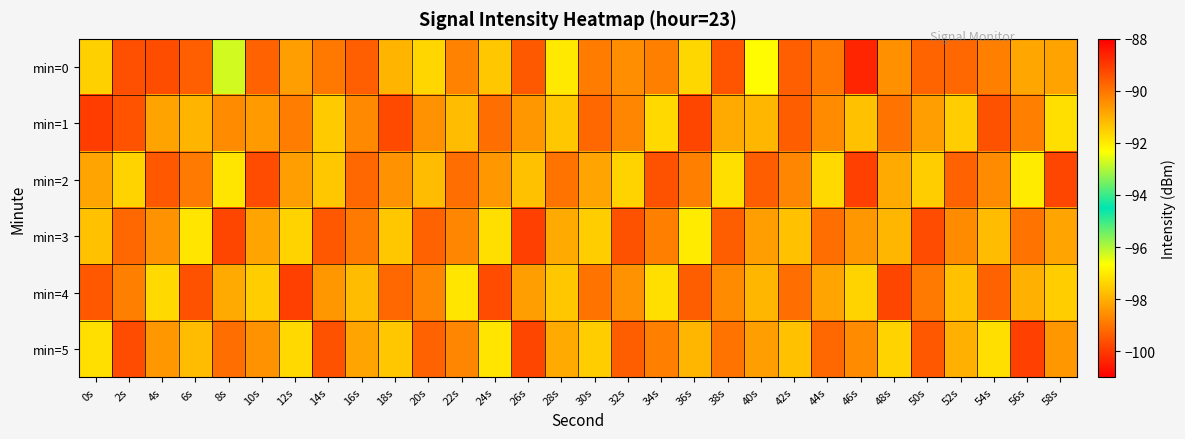

At how many categories does at least one series exceed -99?

30